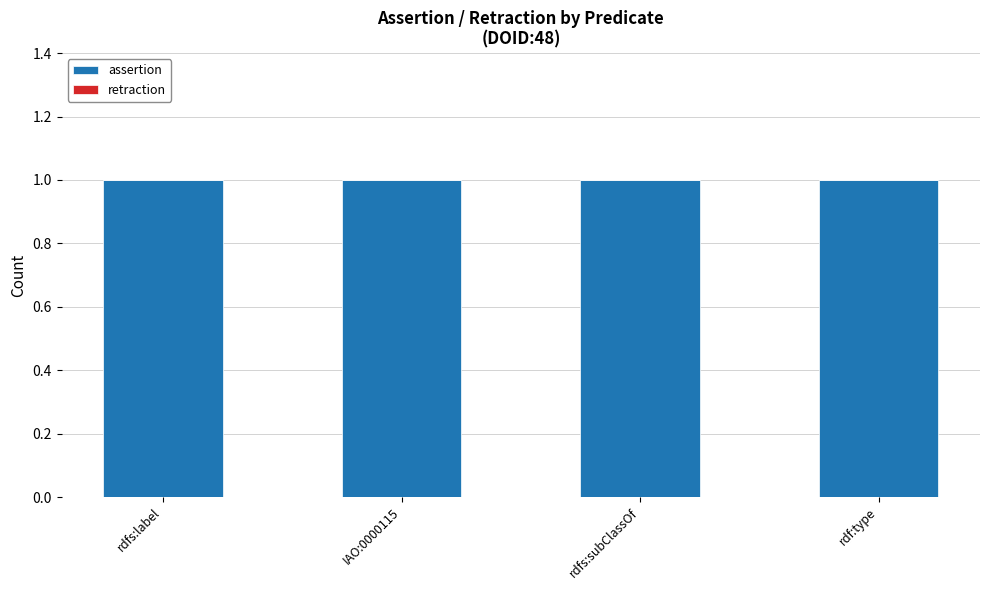

At how many categories does at least one series exceed 0?

4